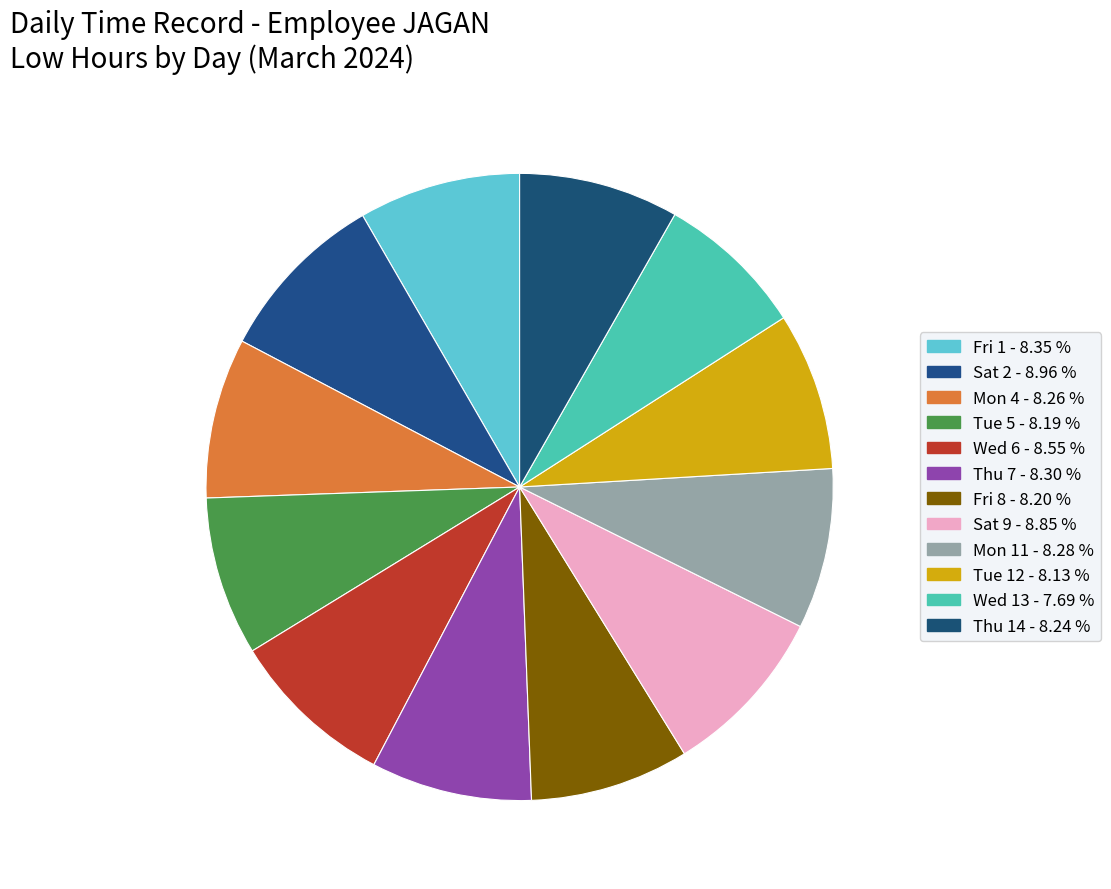

How many slices are in this pie chart?

12